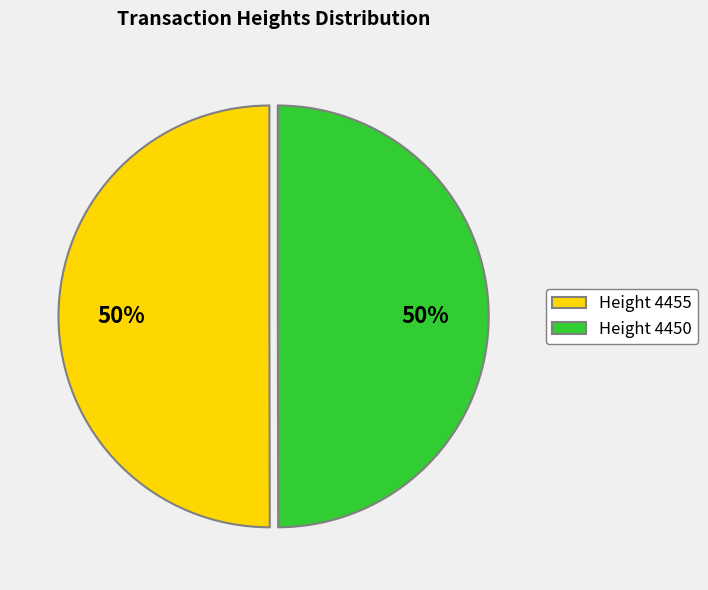

To the nearest percent, what is the combined percentage of Height 4450 and Height 4455?

100%